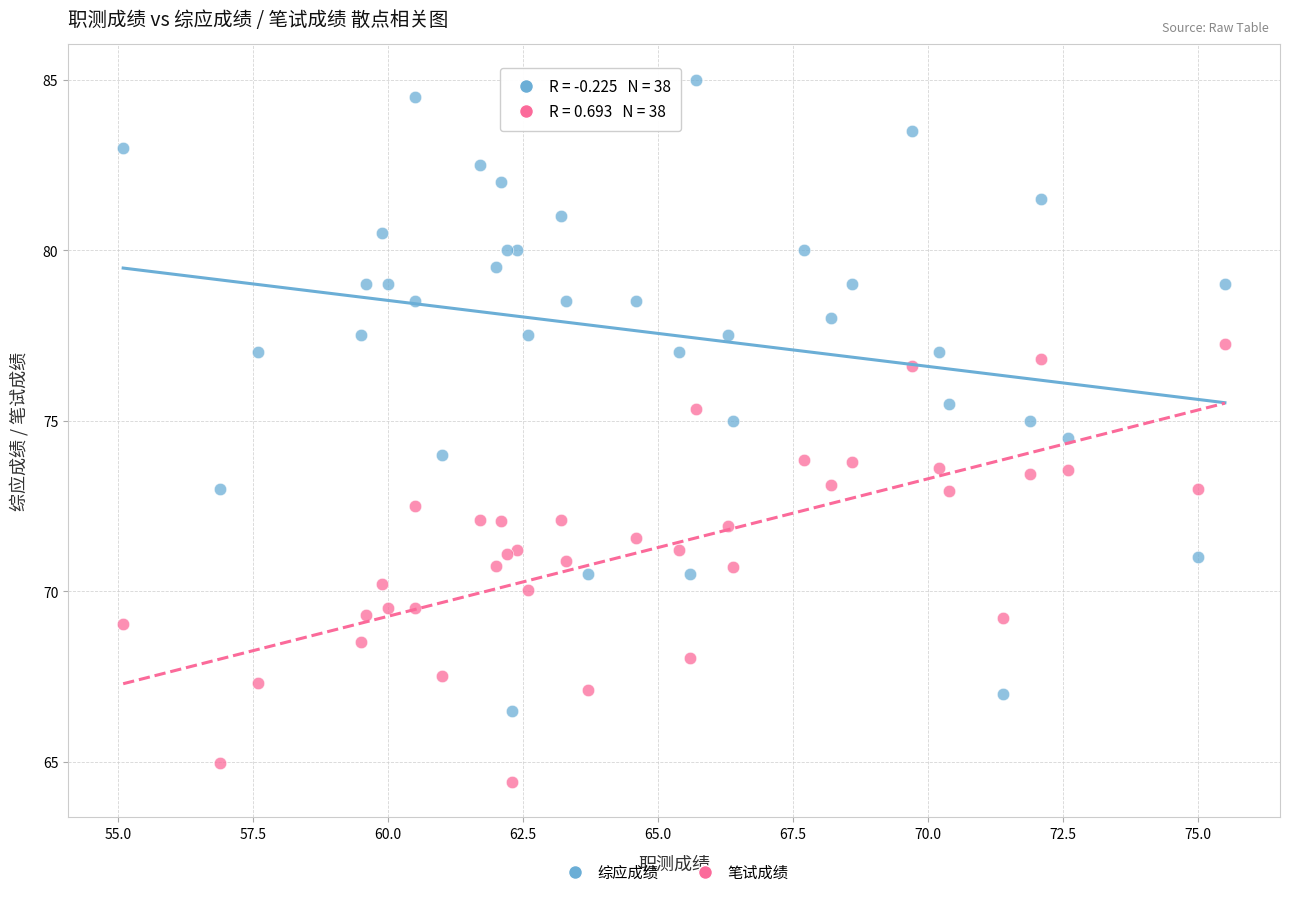

Which series has the largest Y range (max minus min)?

综应成绩